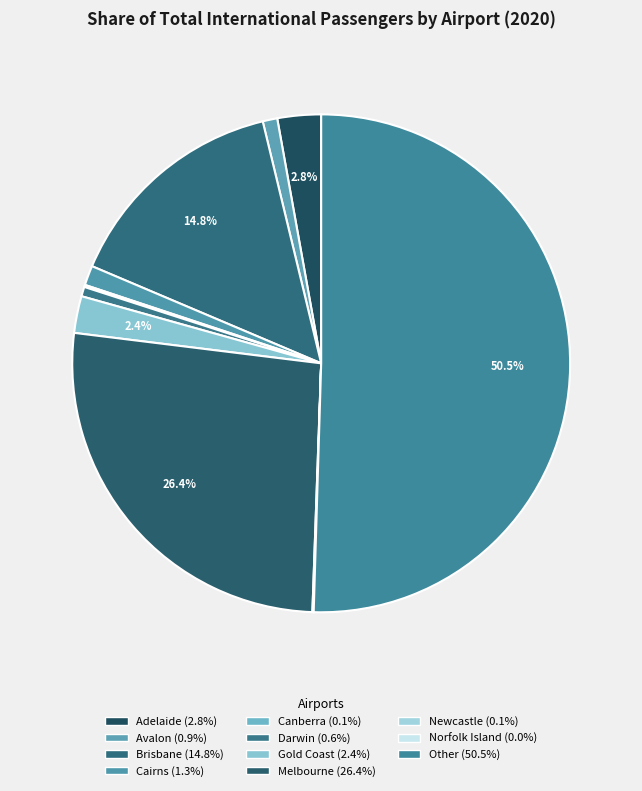

Count the number of slices in the pie.

11